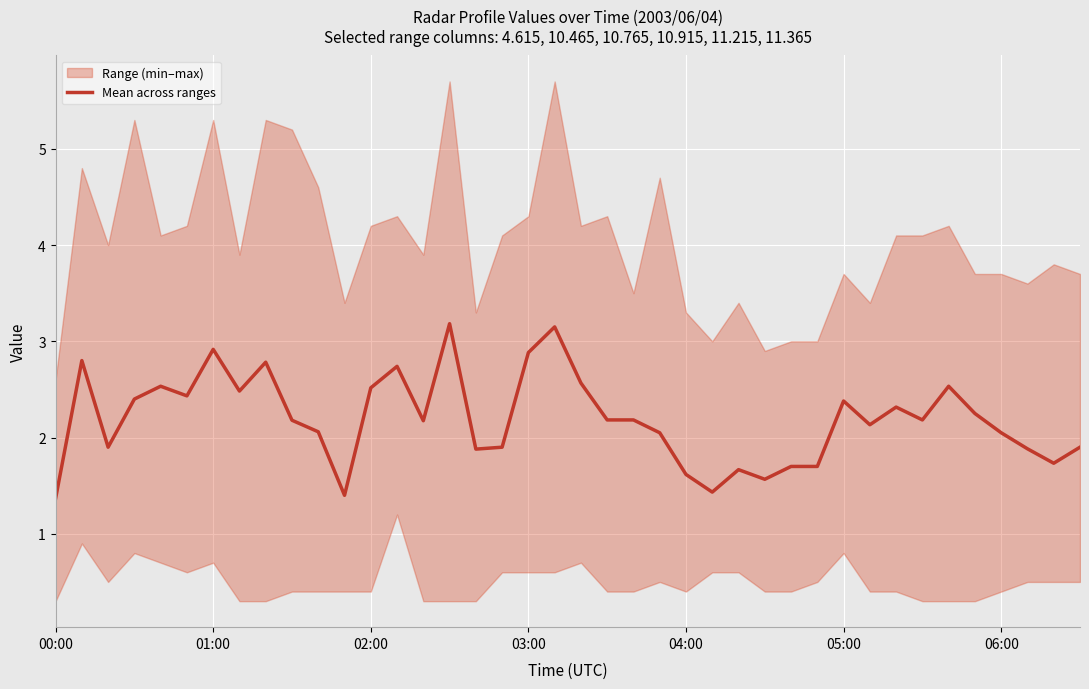

How many values exceed 2?

26